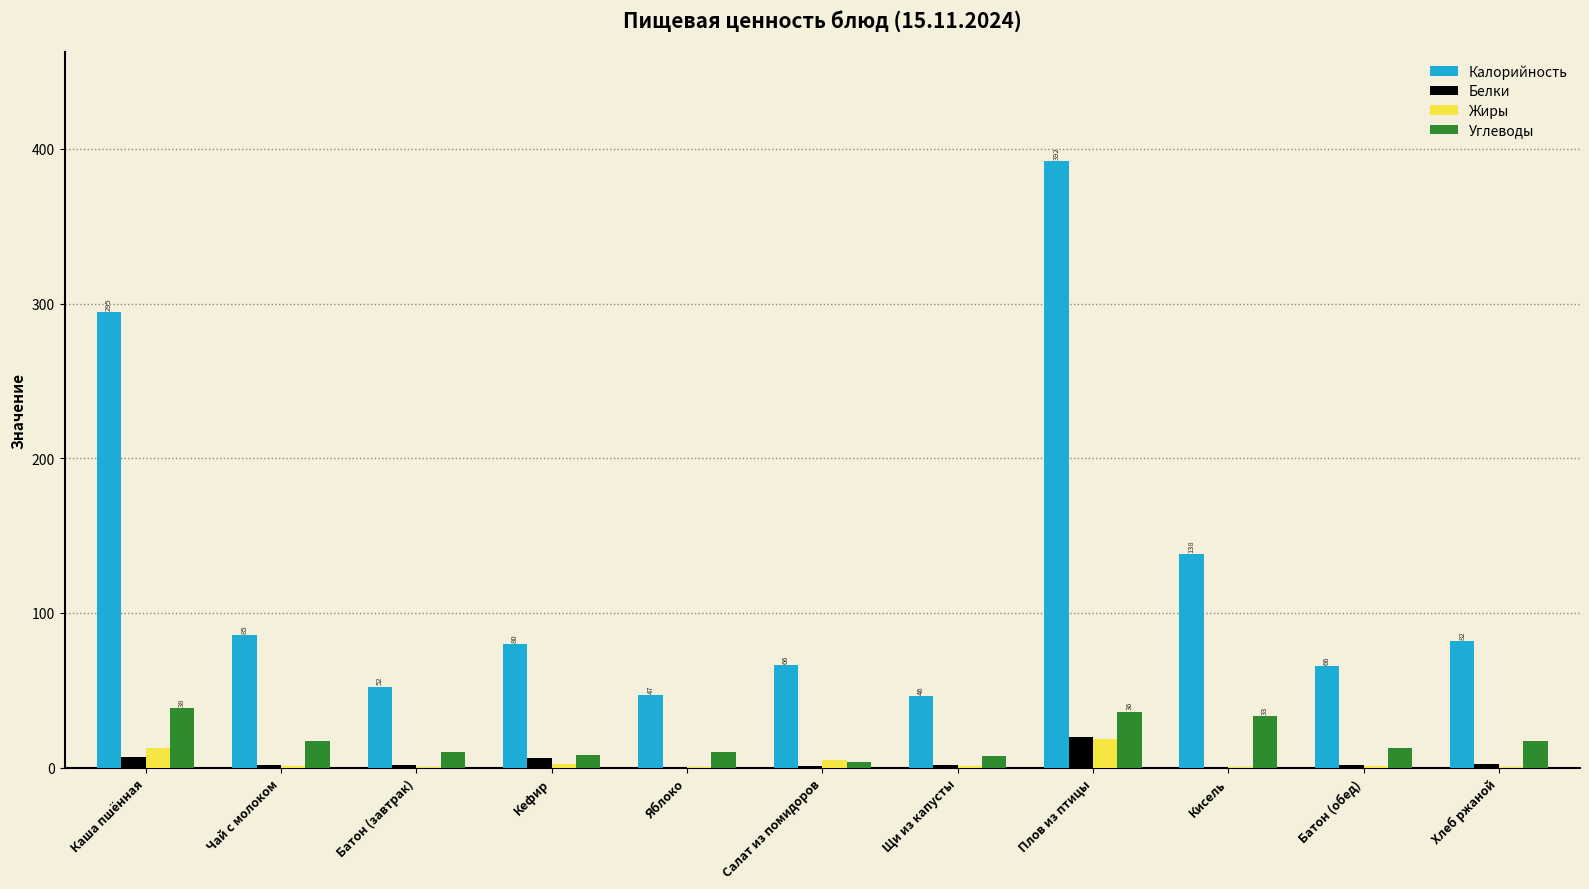

What are all the series names shown in the legend?

Калорийность, Белки, Жиры, Углеводы